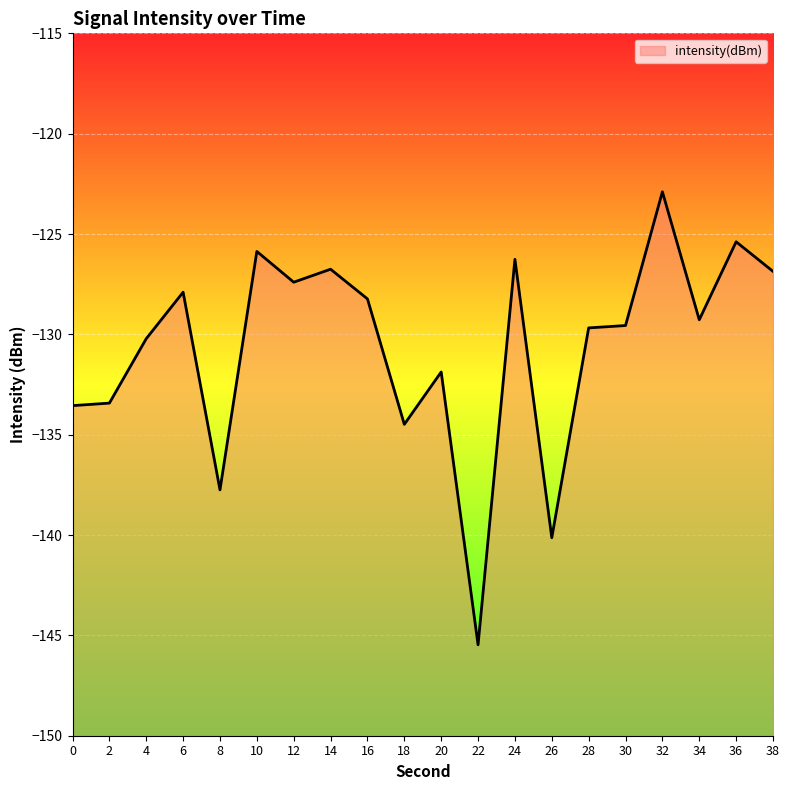

What is the value of the 4th point from the left?

-127.9